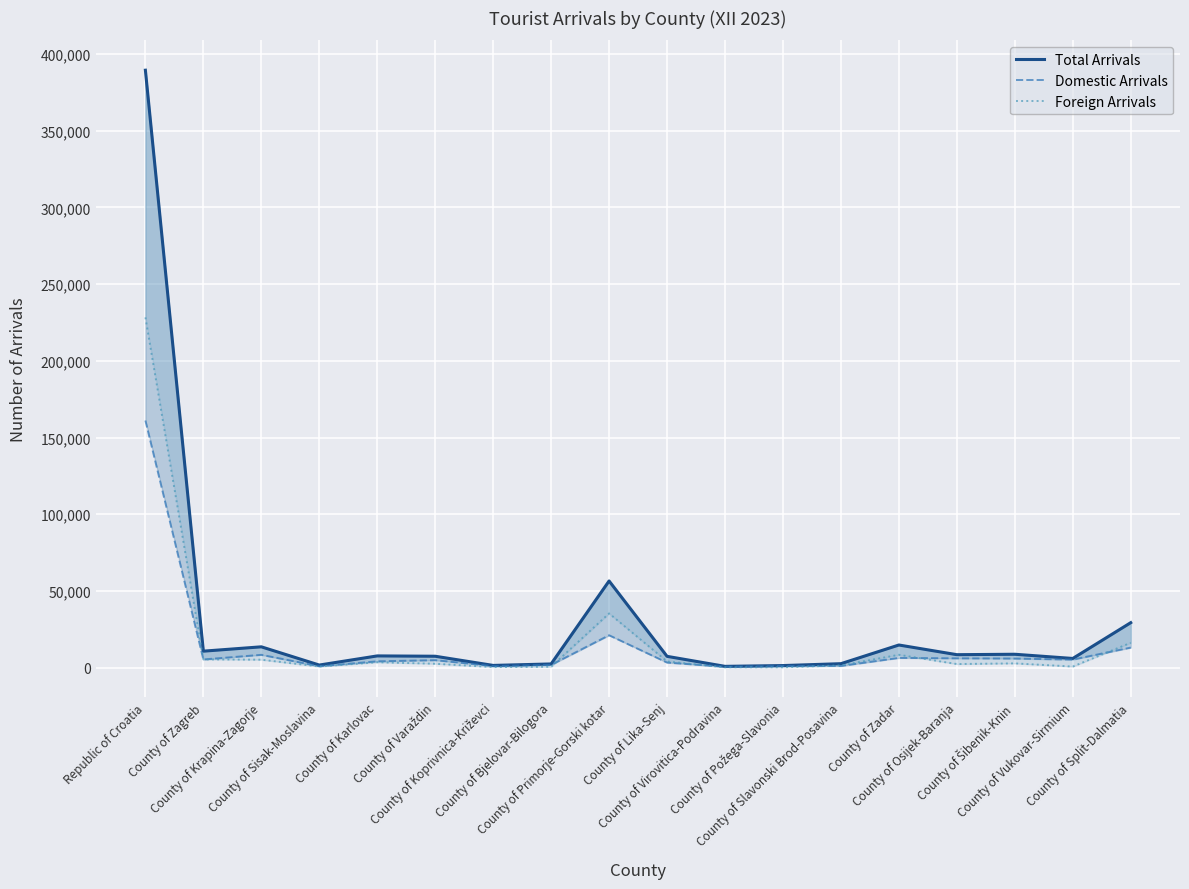

How many lines are shown in the chart?

3